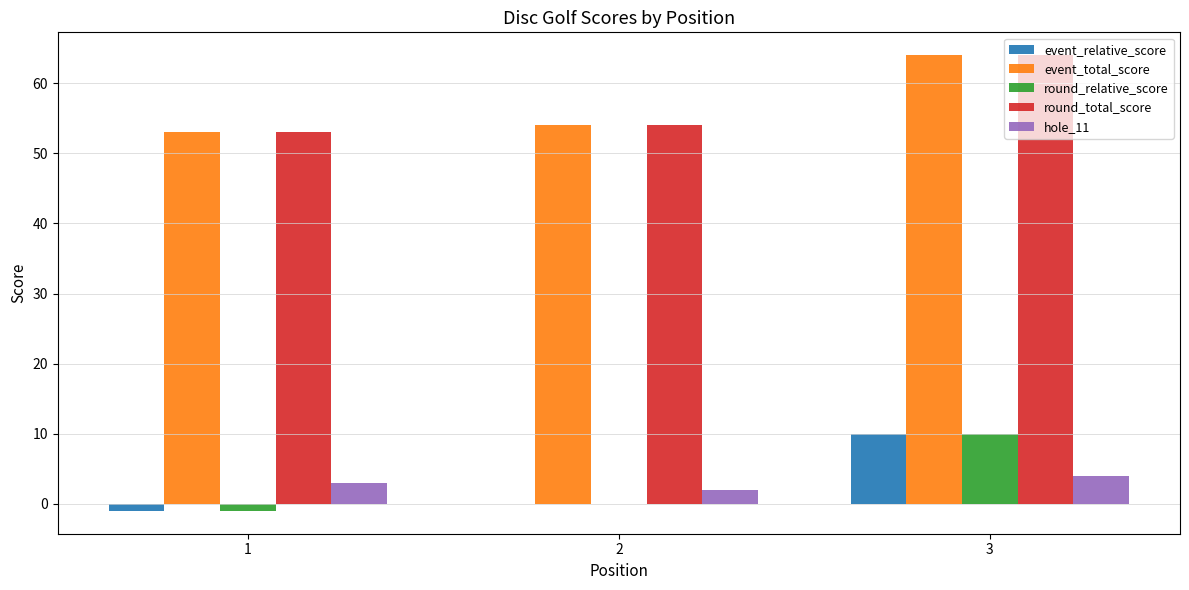

How many data points does each series have?

3